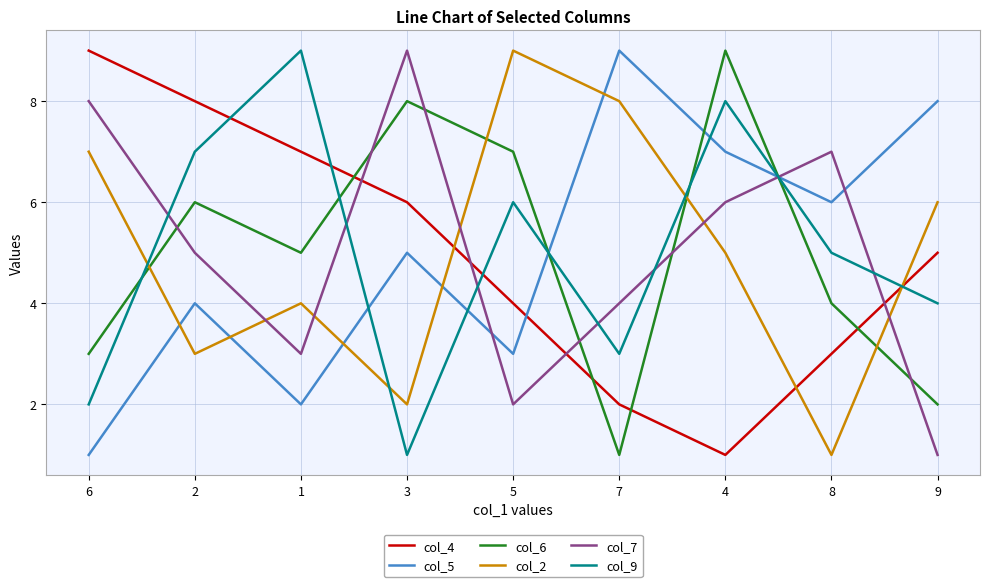

After their last crossing, which series has the higher values: col_7 or col_2?

col_2